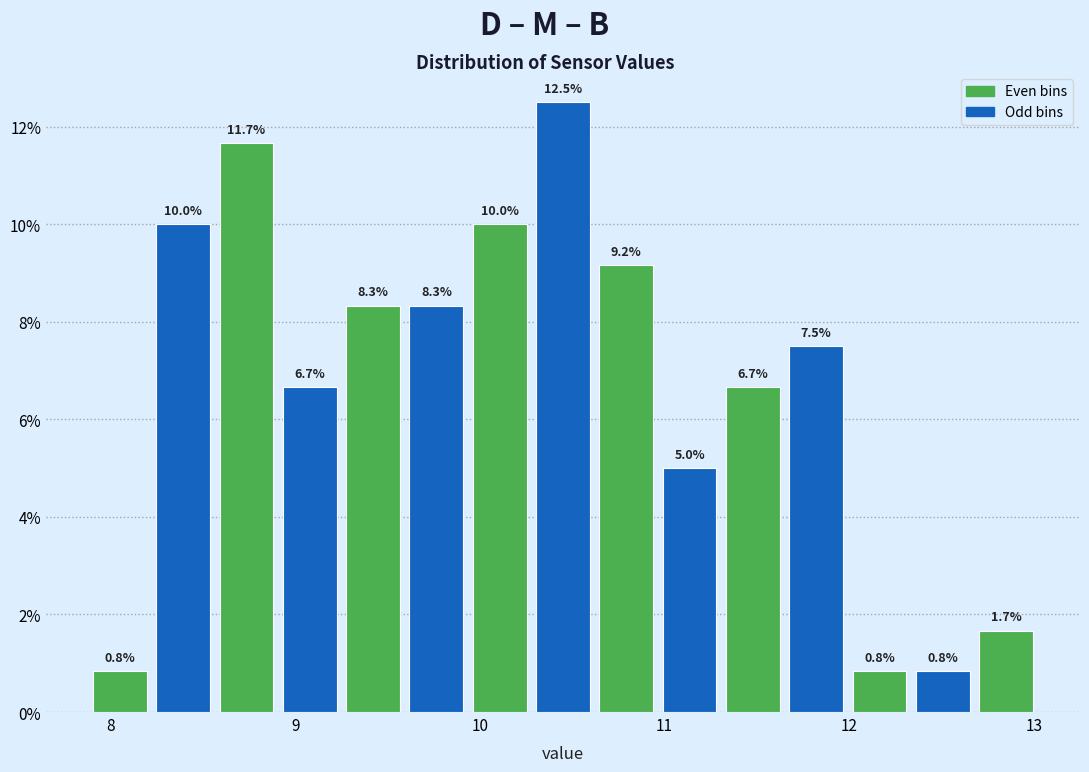

Read against the x-axis, roughly where is the centre of the tallest bar?

10.5